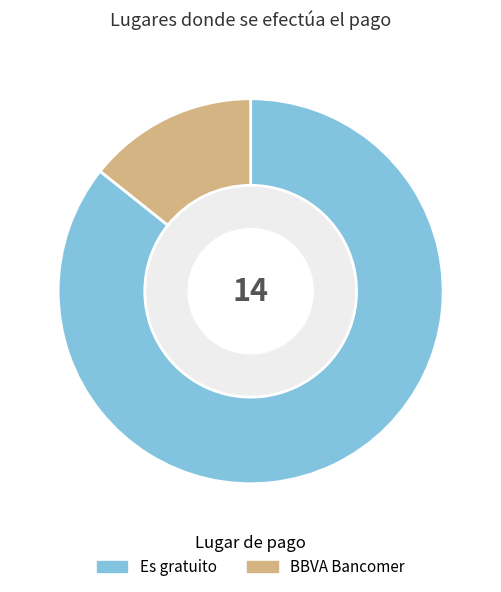

Combined, do BBVA Bancomer and Es gratuito account for over 50%?

Yes